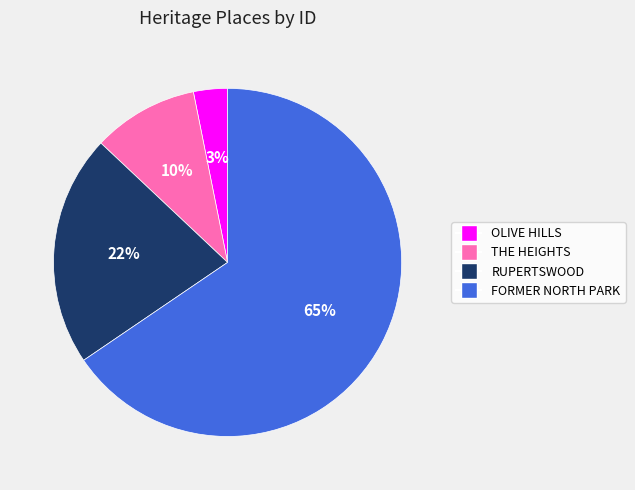

To the nearest percent, what portion does RUPERTSWOOD represent?

22%